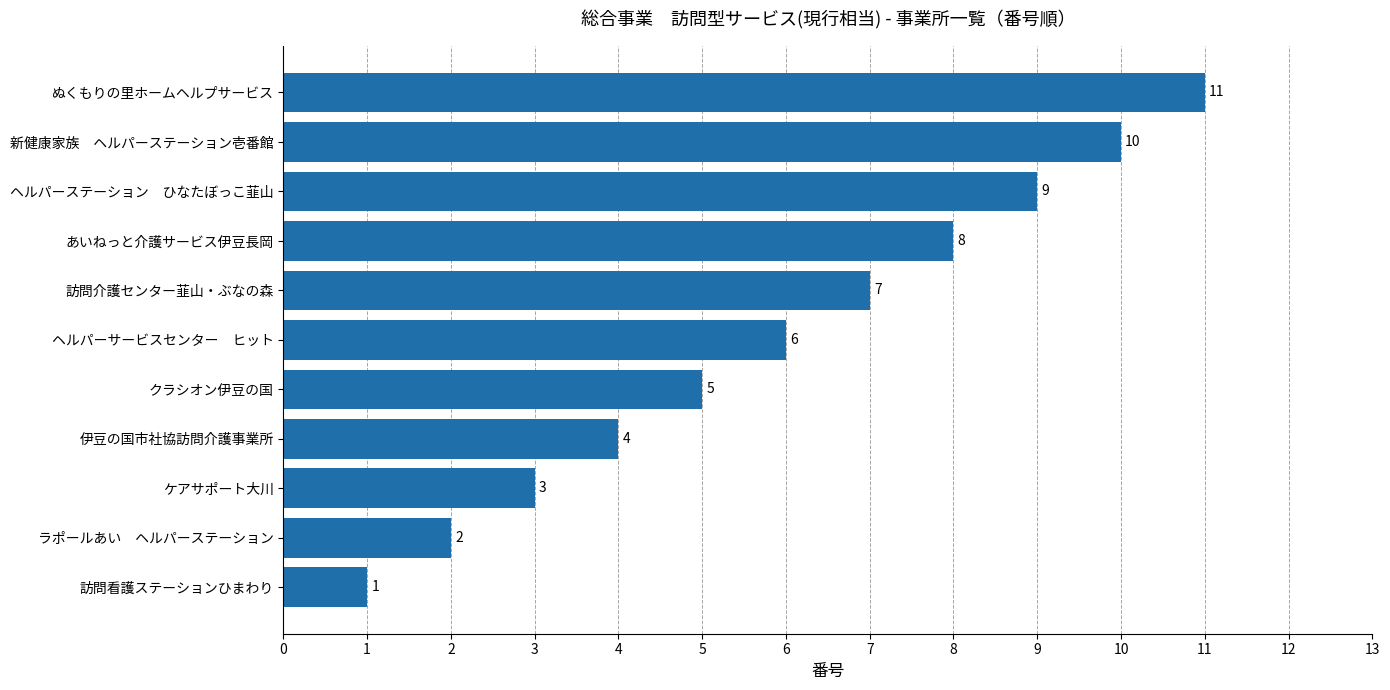

Are the bars horizontal?

Yes